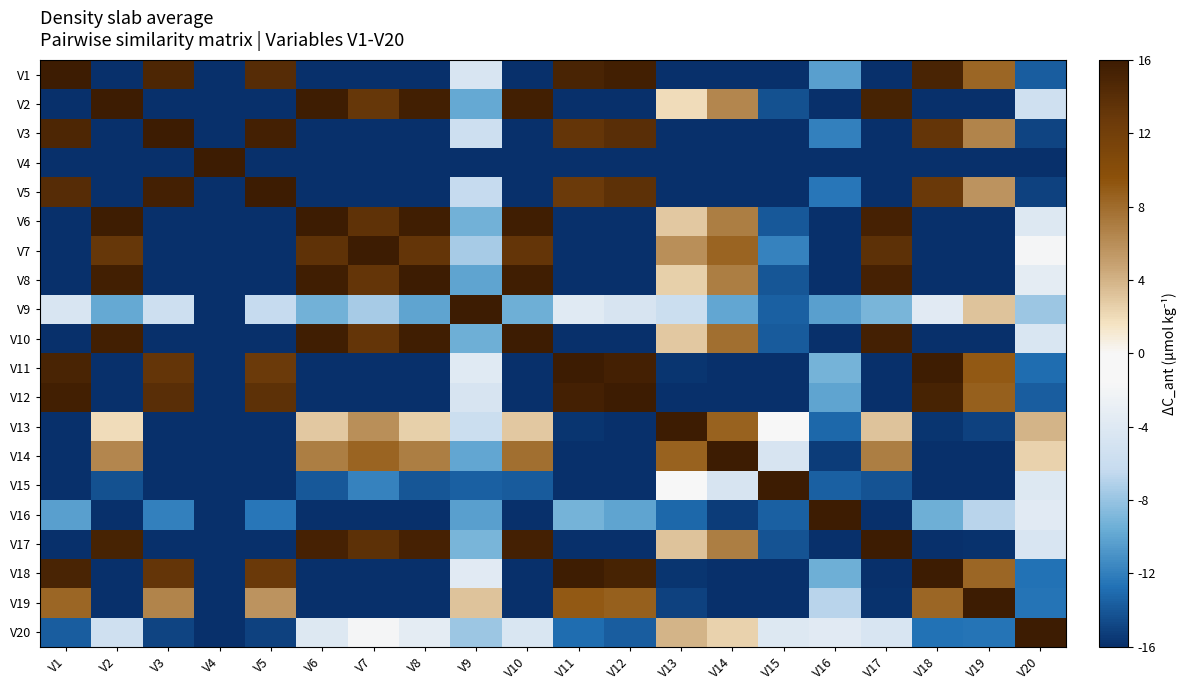

Between V13 and V14, which is larger?

V13